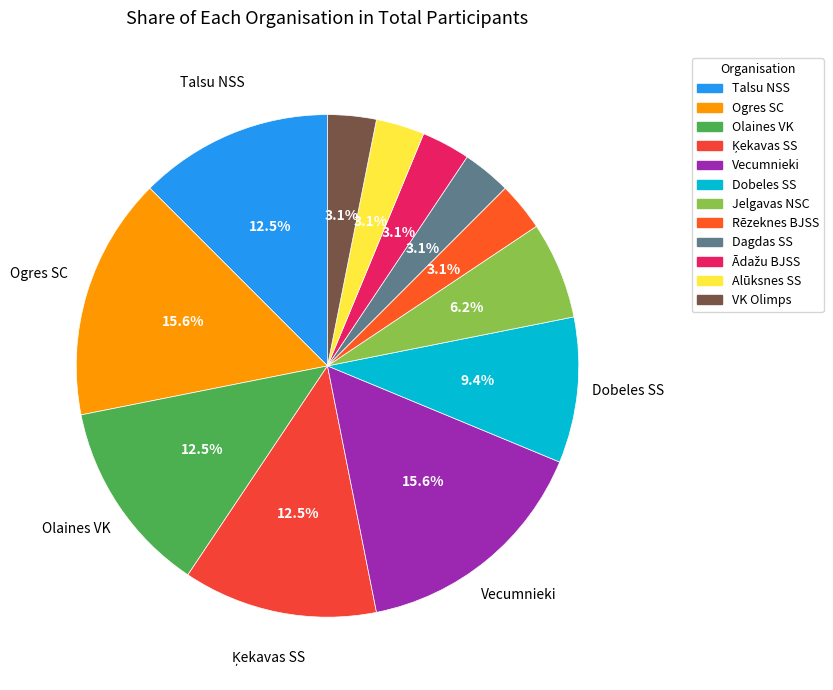

Count the number of slices in the pie.

12